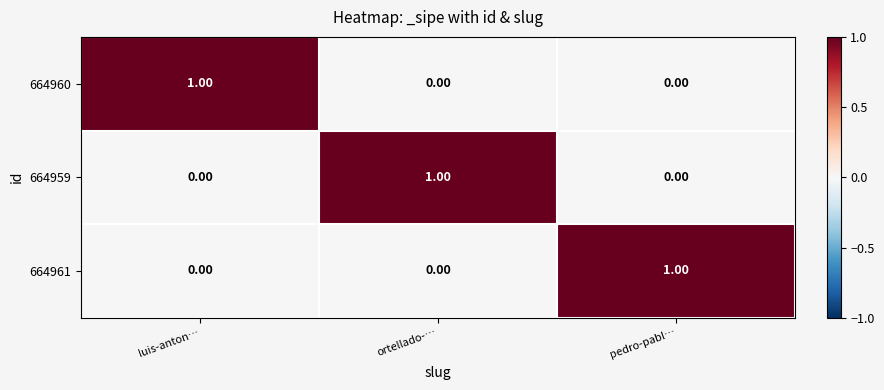

At how many categories does at least one series exceed 0?

3